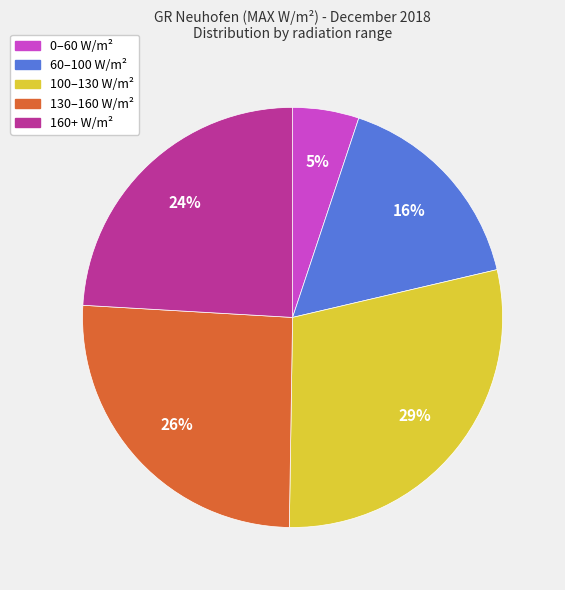

To the nearest percent, what is the difference between the largest and smallest slice percentages?

24%